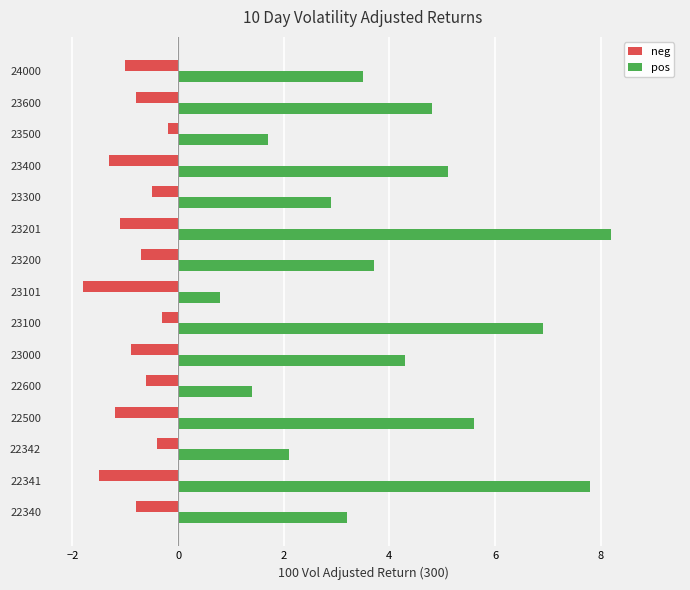

Which series has the widest spread of values?

pos